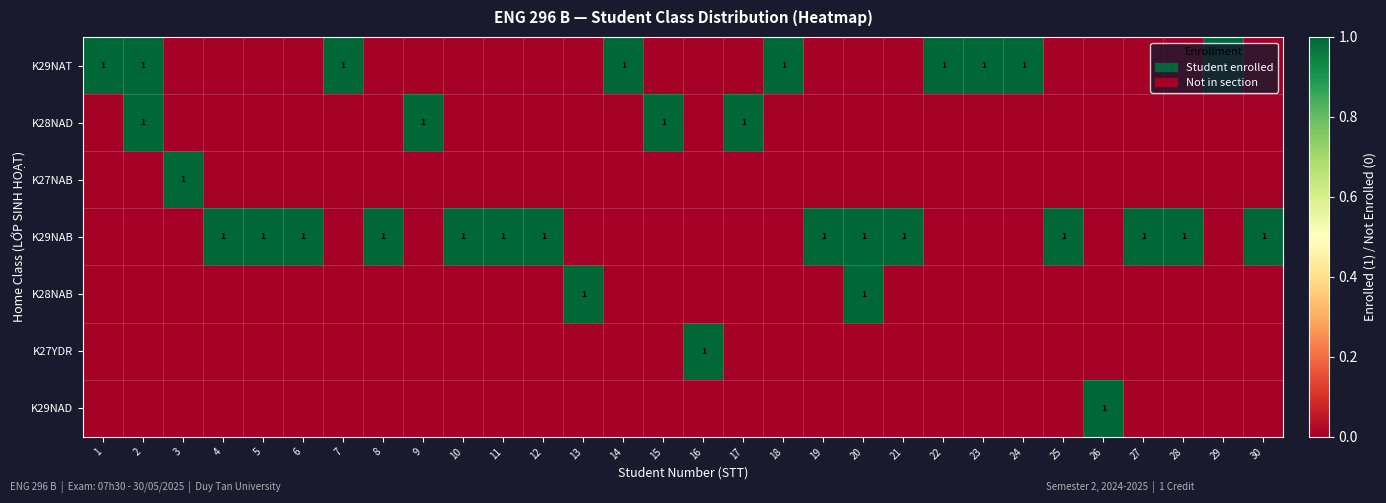

The value of K28NAD at 2 is 2. True or false?

False